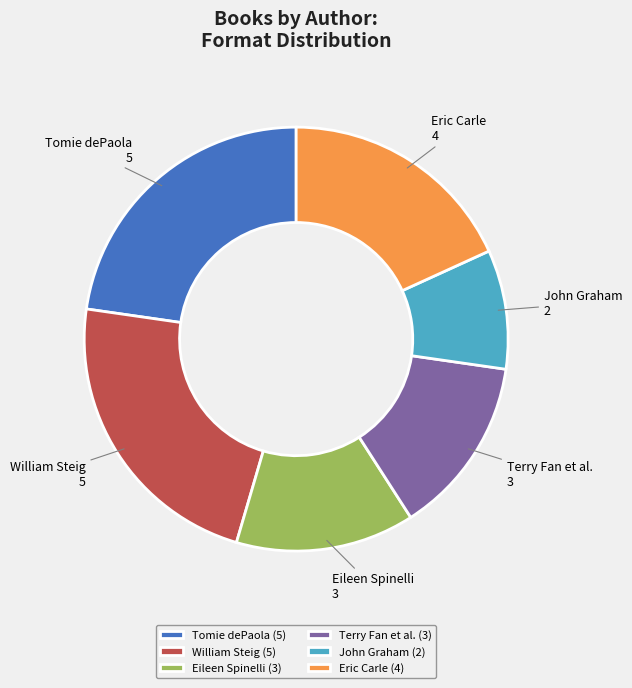

How many slices are in this pie chart?

6